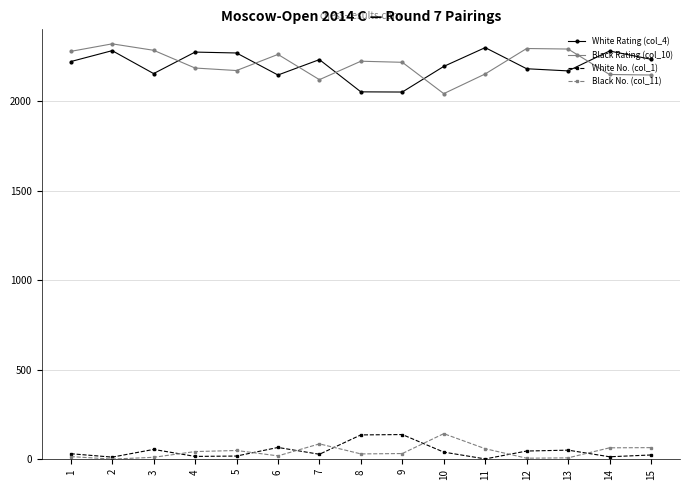

How many data points in Black Rating (col_10) are less than 2216?

7